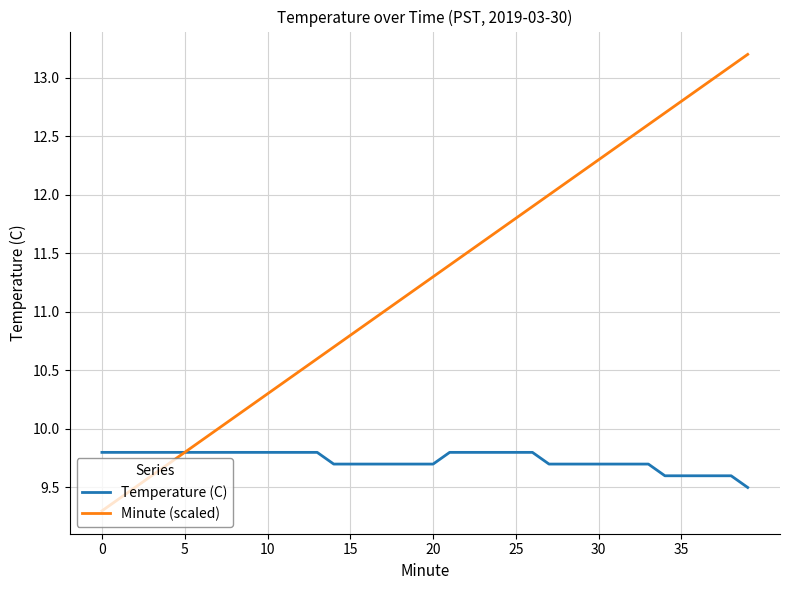

At how many categories does at least one series exceed 9?

40